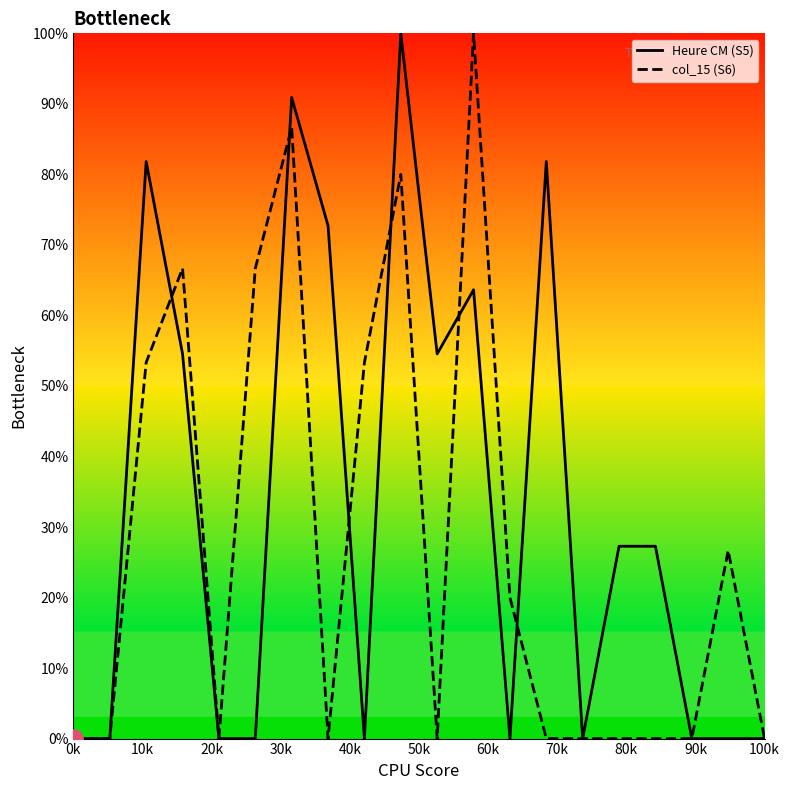

Which series has the largest total across all categories?

Heure CM (S5)